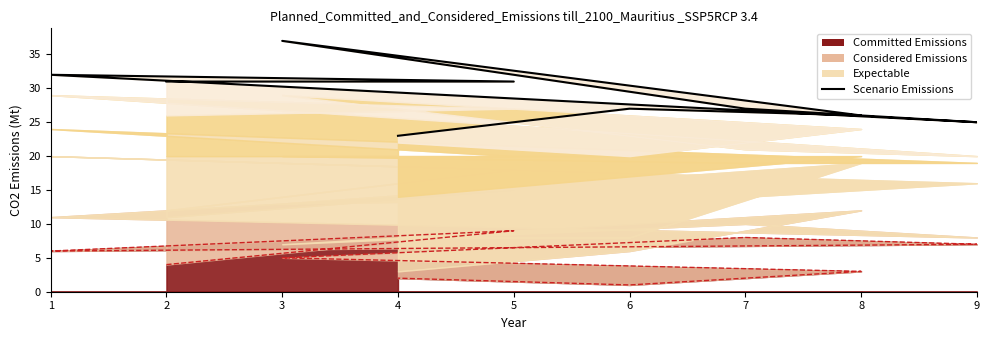

Rank the categories by value from lowest to highest.

4, 9, 8, 7, 6, 2, 5, 1, 3